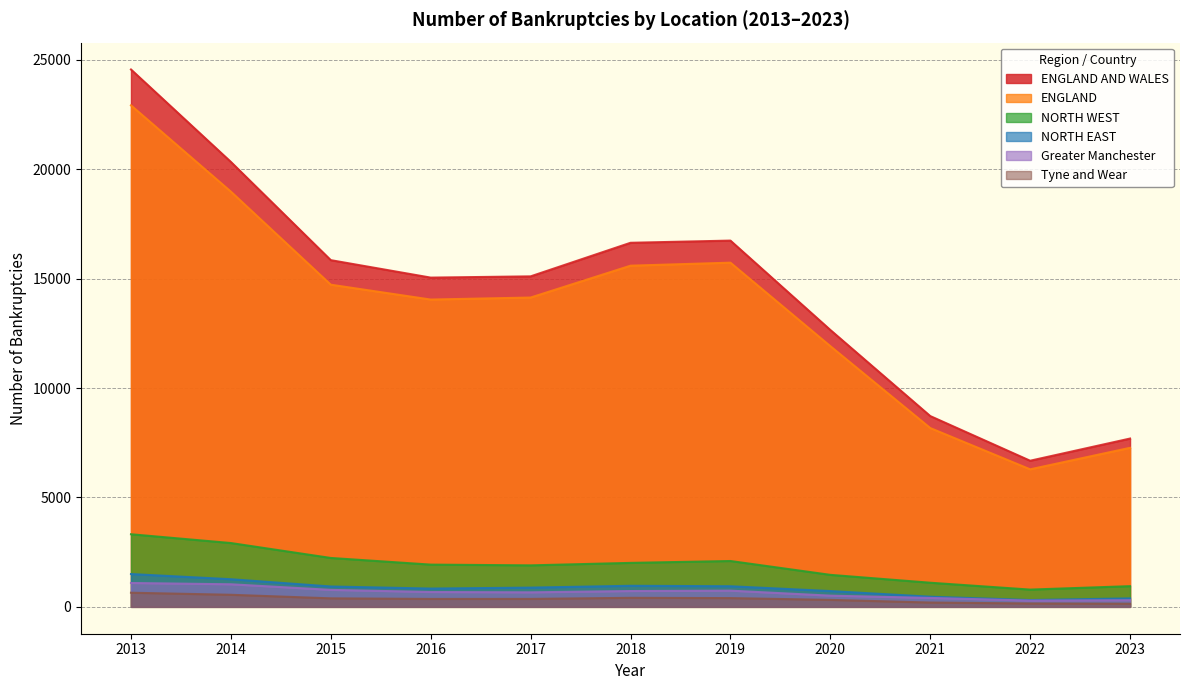

True or false: Tyne and Wear and NORTH EAST cross at least once.

False